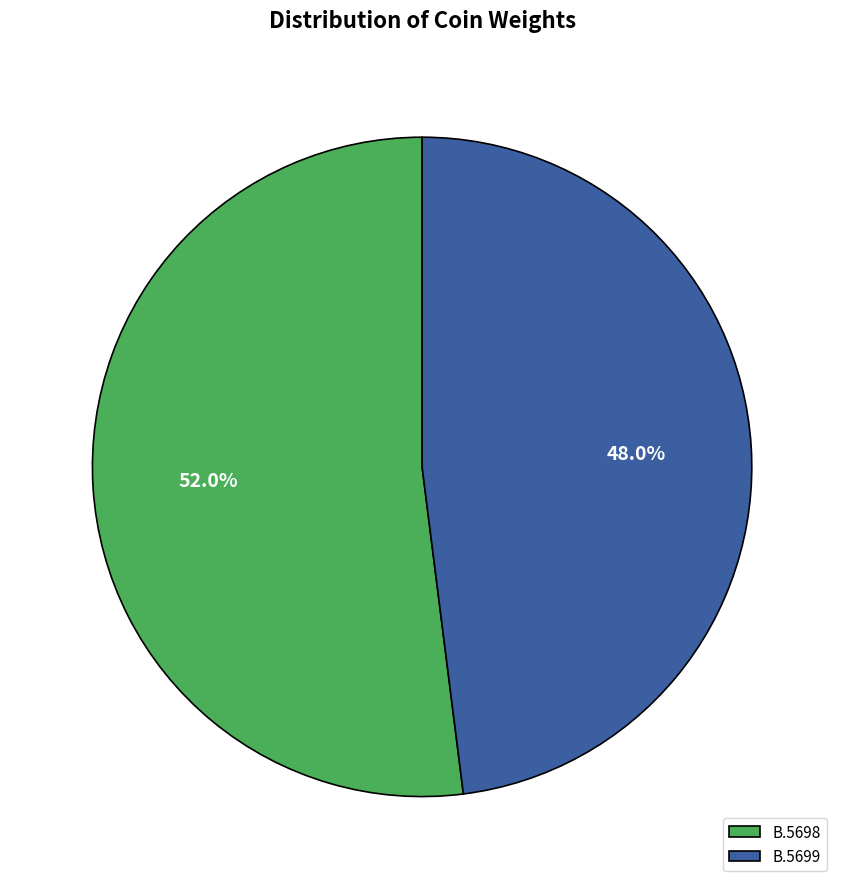

How much of the chart is everything except B.5699?

52.0%